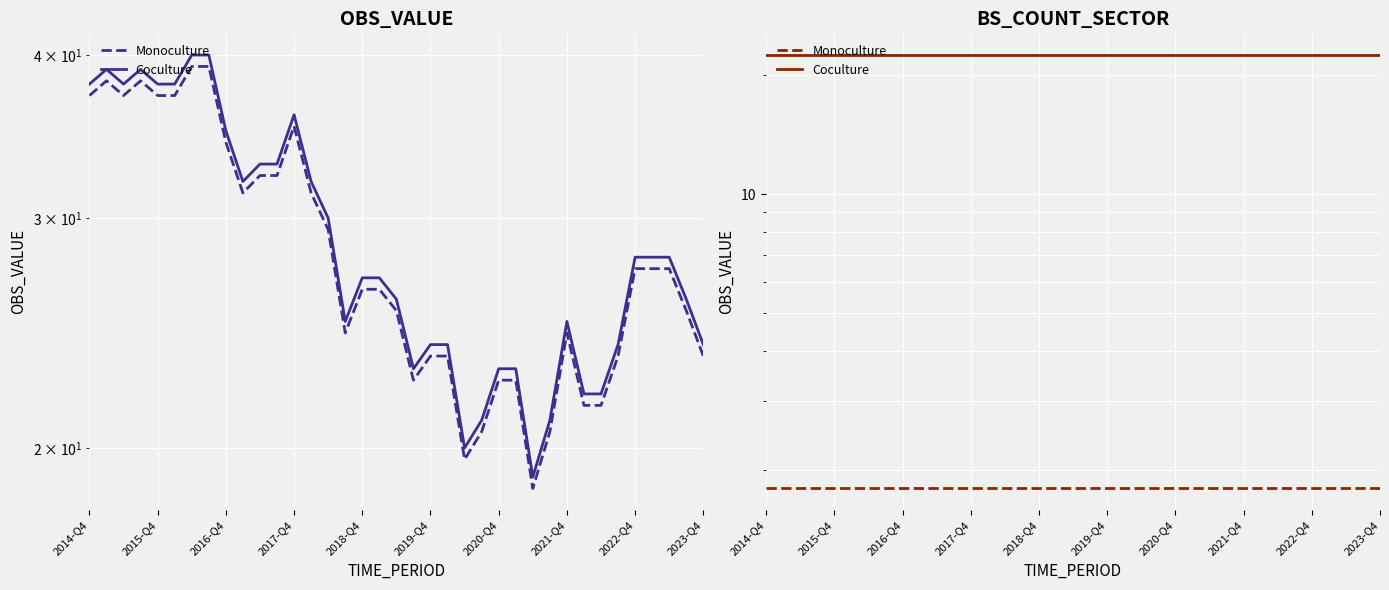

What is the value of the Coculture point at the 20th from the left?

22.5